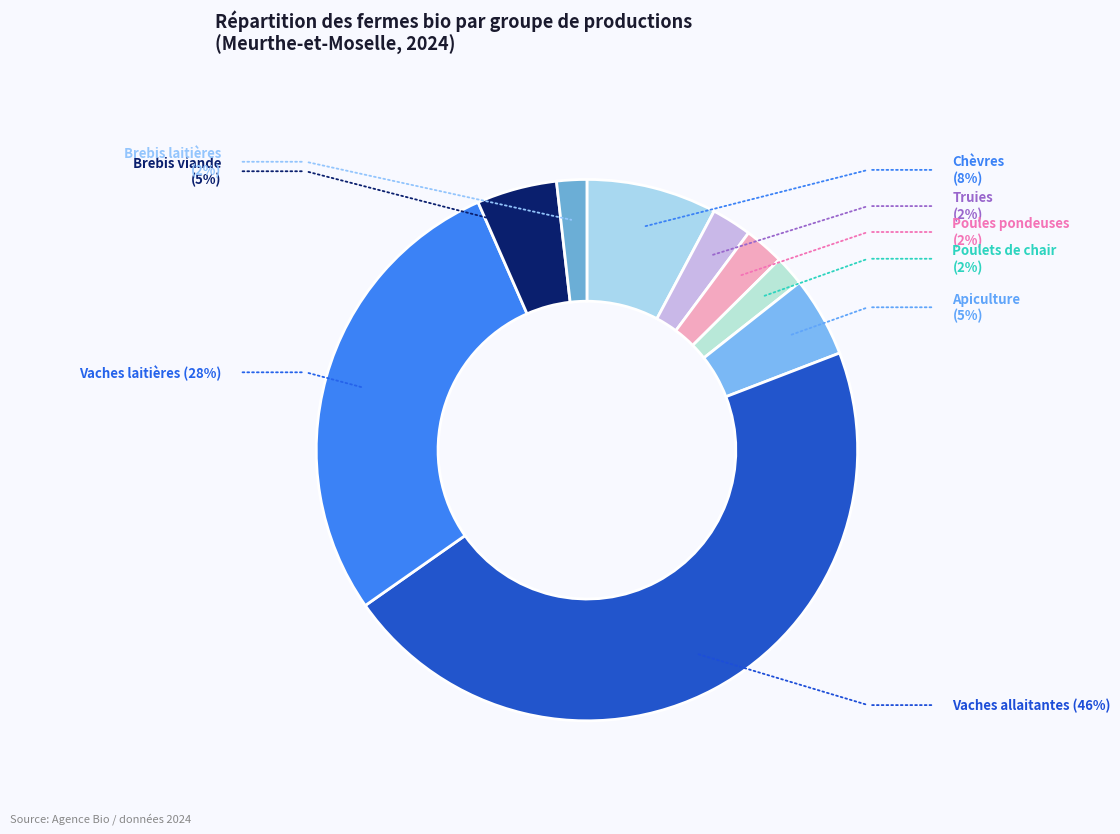

What is the largest slice in the pie chart?

Vaches allaitantes